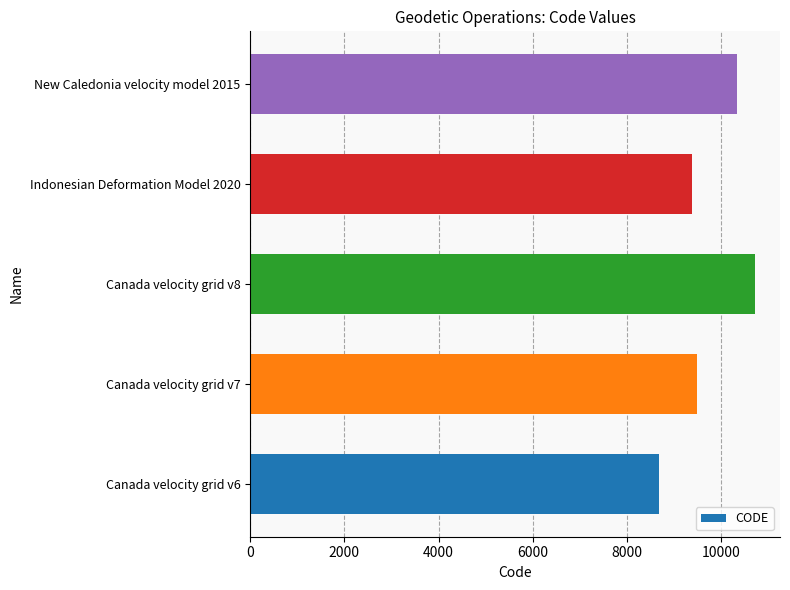

Is it true that the value at Canada velocity grid v8 is 14333?

False